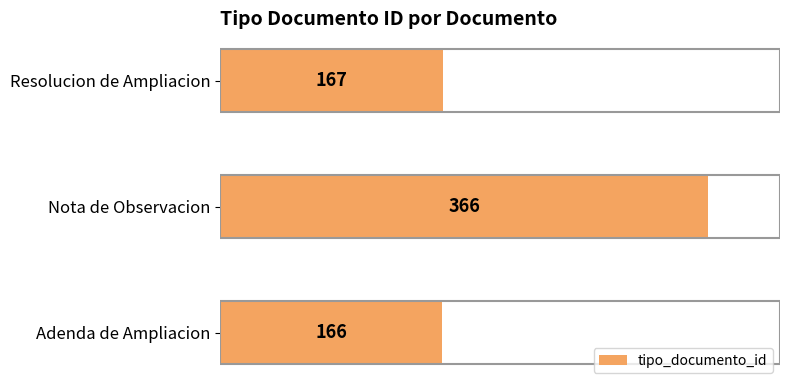

Approximately how many times larger is the value at Resolucion de Ampliacion compared to Adenda de Ampliacion?

1.0